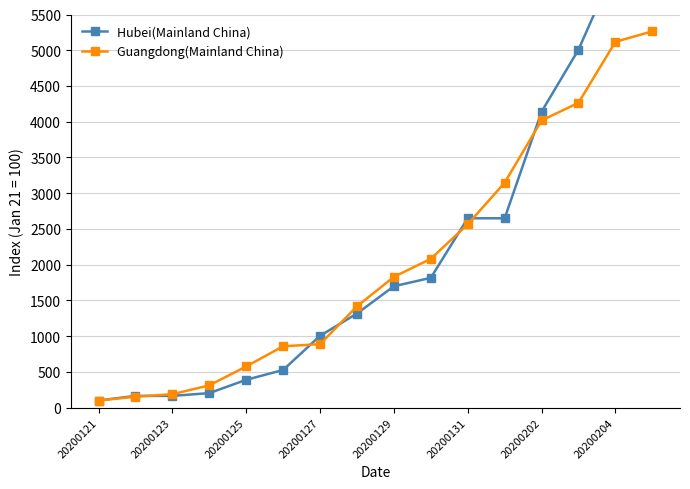

Is it true that Guangdong(Mainland China) equals 233.4 at 20200127?

False